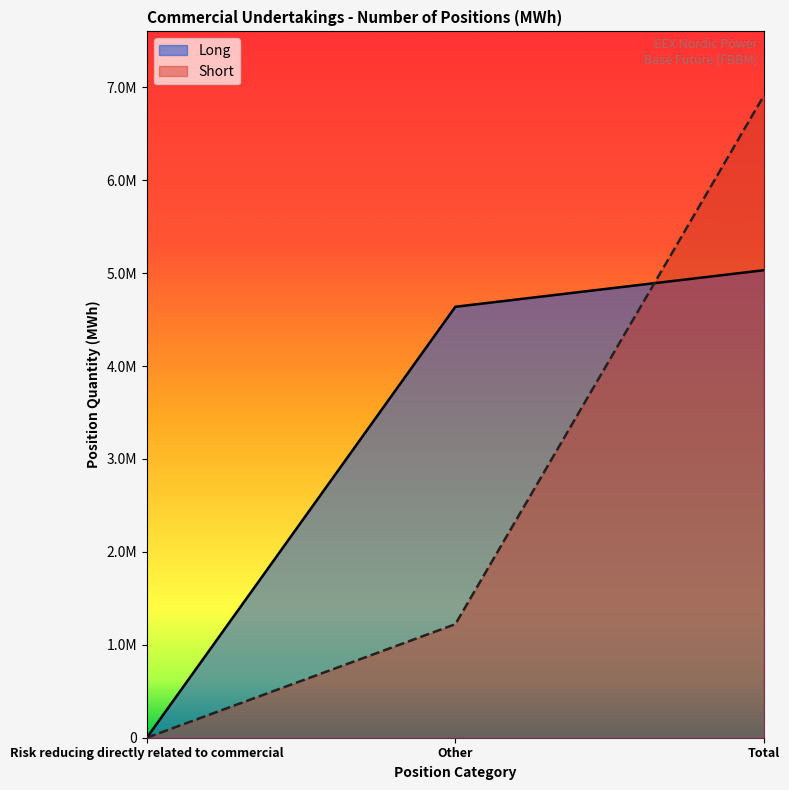

Reading left to right, extract all data points from this chart.

Long: 0	4638092	5031657
Short: 0	1222226	6910770